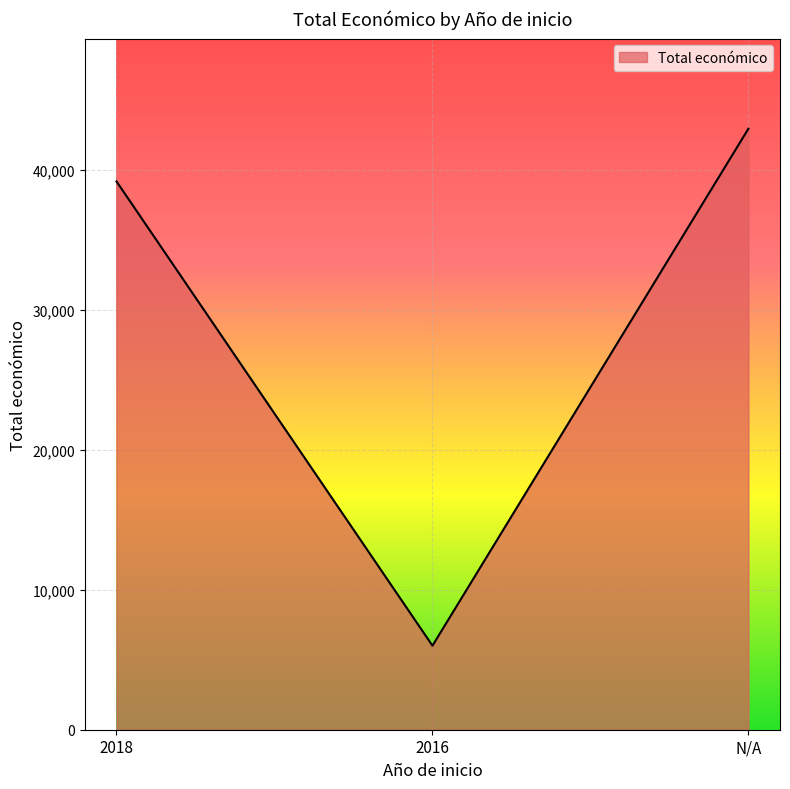

Where is the data nearest to the value 24457?

2018